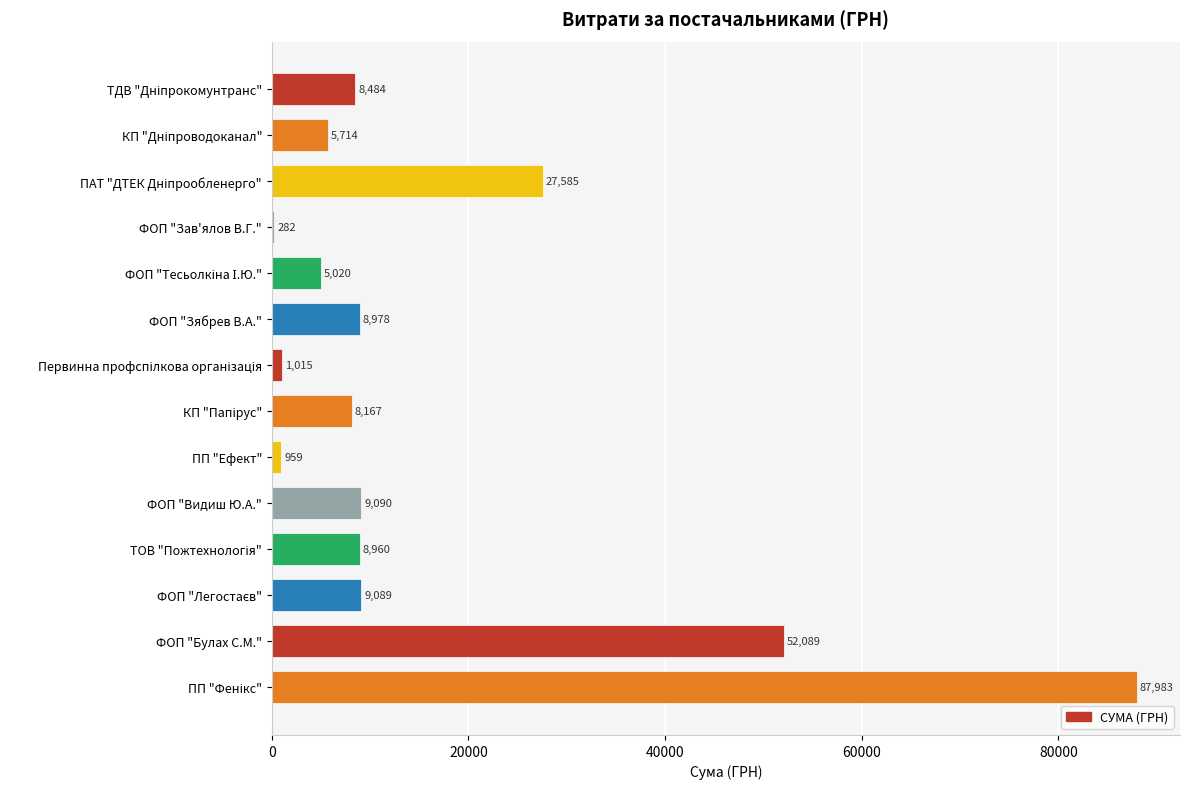

How many bars are there in total?

14